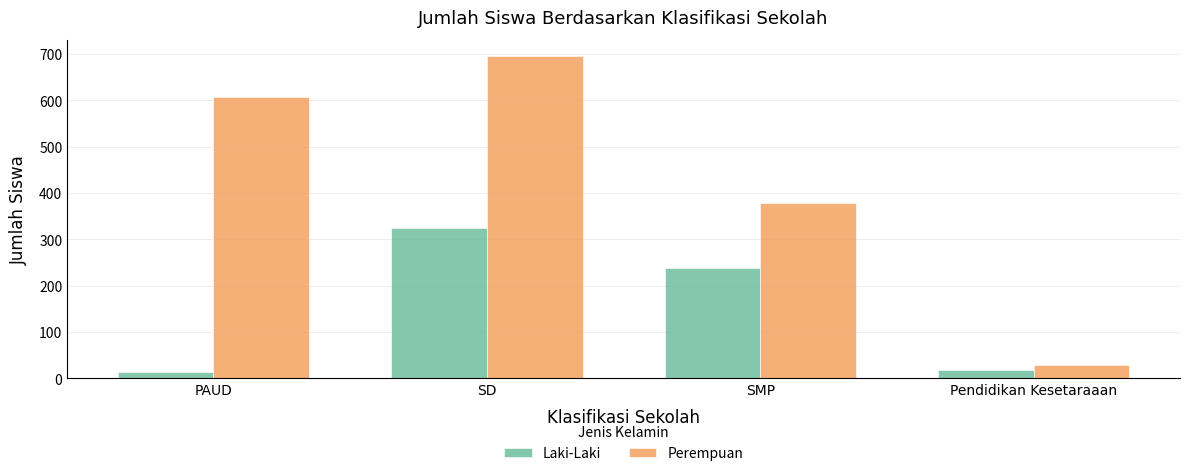

What position from the left is Pendidikan Kesetaraaan?

4